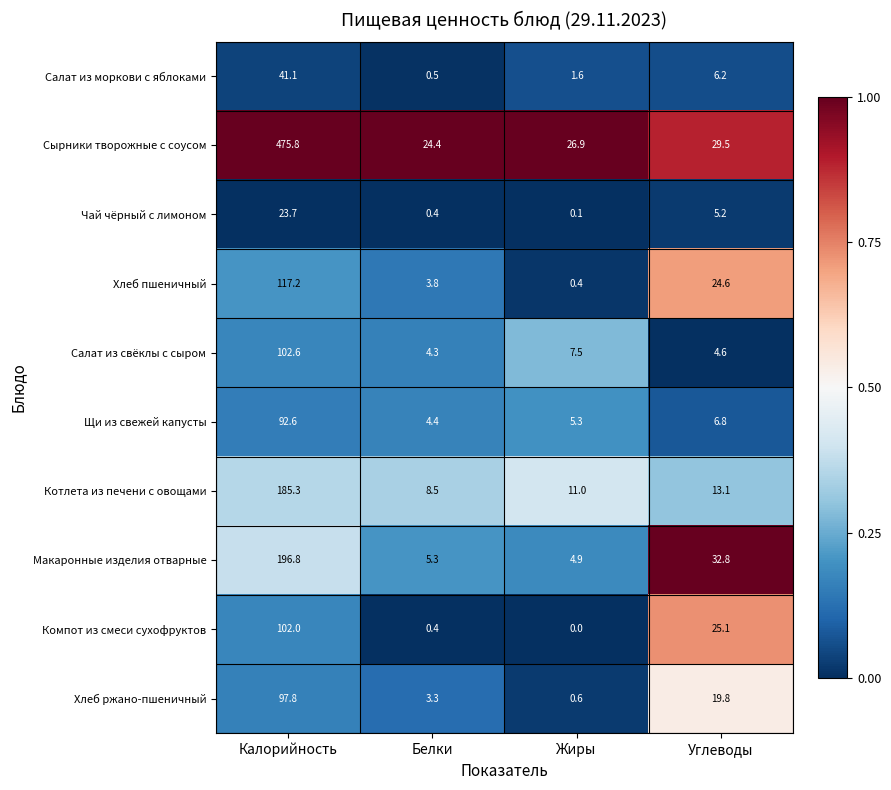

What value does the Сырники творожные с соусом series have at Углеводы?

29.5